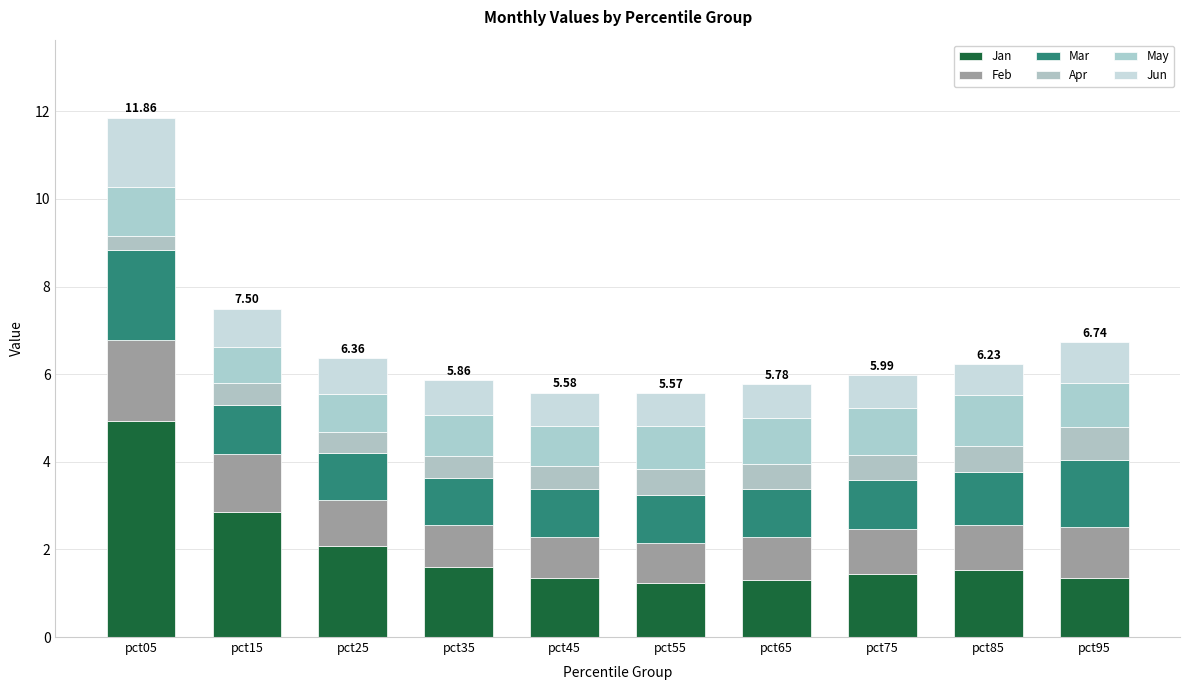

How many series are shown in this chart?

6